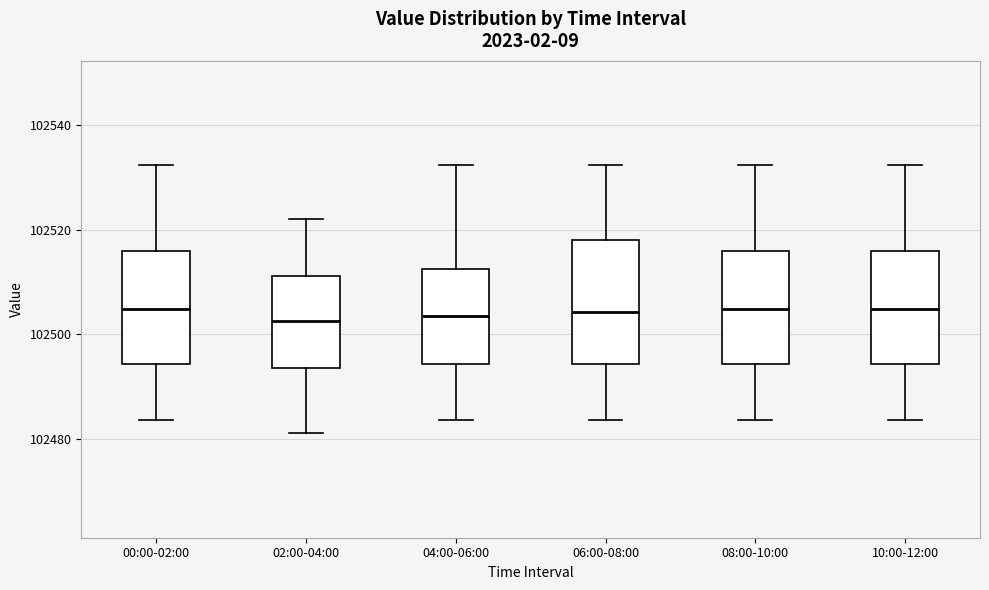

Reading left to right, transcribe this box plot: for each box, give where its median line is, the range the box spans, and where its two whiskers end, as read against the y-axis. The values are not printed on the chart, so give them approximately, as read against the axis.

00:00-02:00: median 102504, box 102494 to 102516, whiskers 102484 to 102532
02:00-04:00: median 102502, box 102494 to 102512, whiskers 102482 to 102522
04:00-06:00: median 102504, box 102494 to 102512, whiskers 102484 to 102532
06:00-08:00: median 102504, box 102494 to 102518, whiskers 102484 to 102532
08:00-10:00: median 102504, box 102494 to 102516, whiskers 102484 to 102532
10:00-12:00: median 102504, box 102494 to 102516, whiskers 102484 to 102532